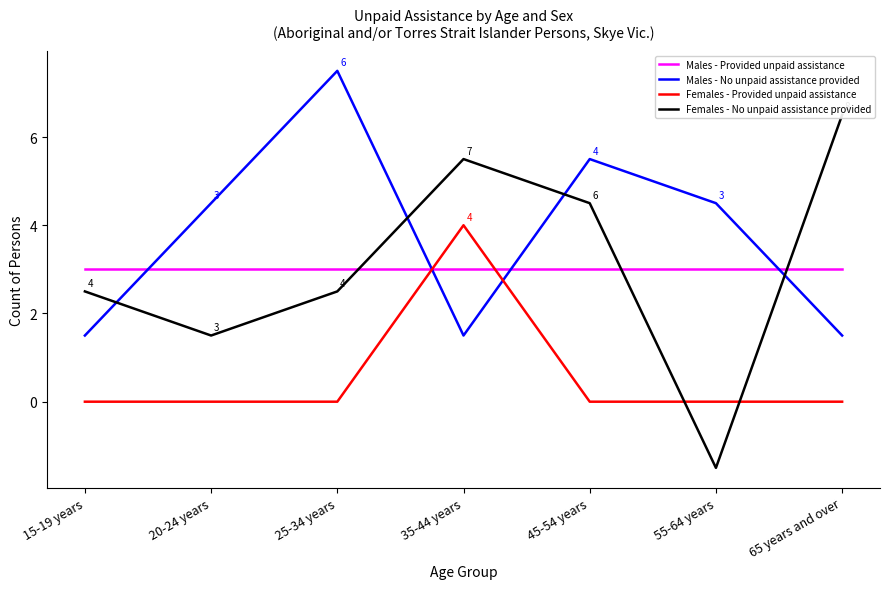

How many lines are shown in the chart?

4